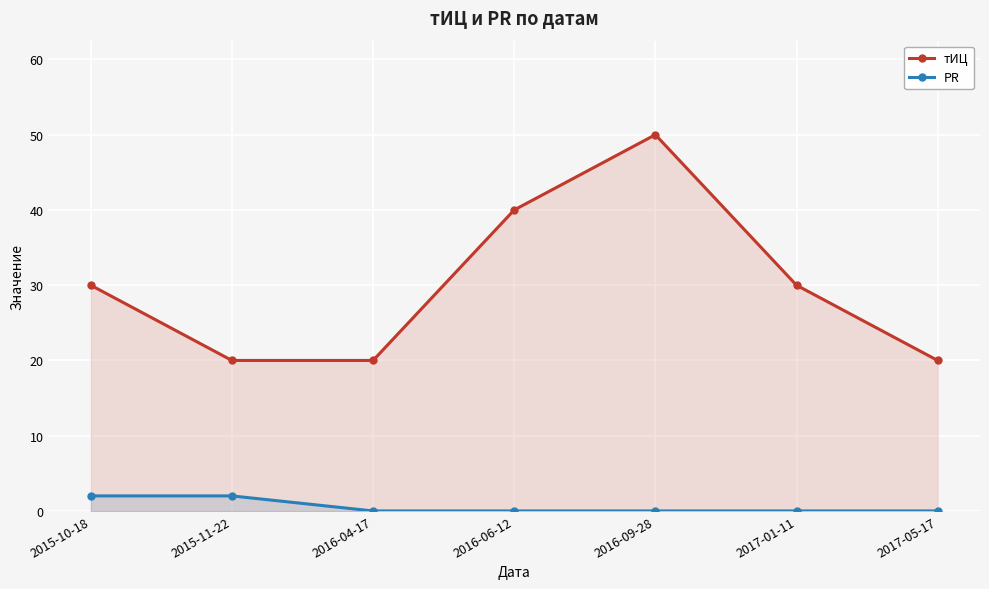

How many data points in тИЦ are above 30?

2